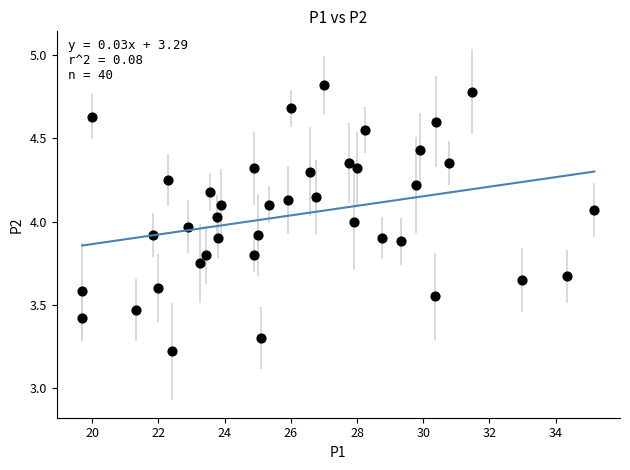

What is the range of Y values (max minus min)?

1.6